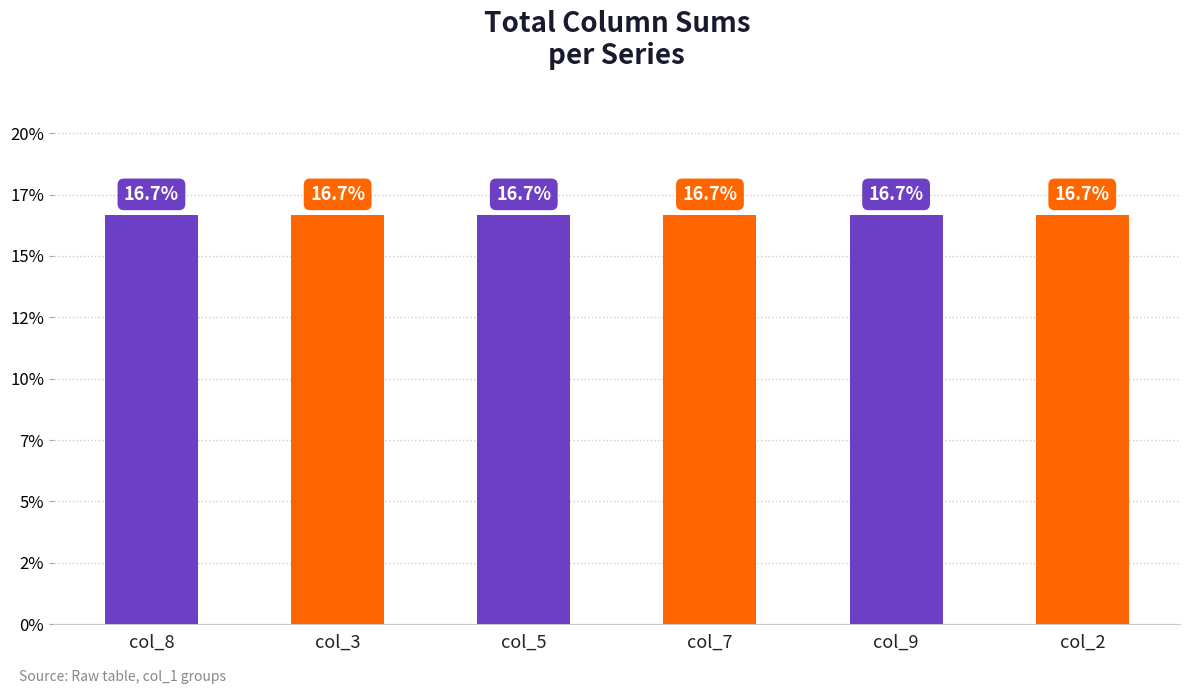

Where is col_9 nearest to the value 5?

9